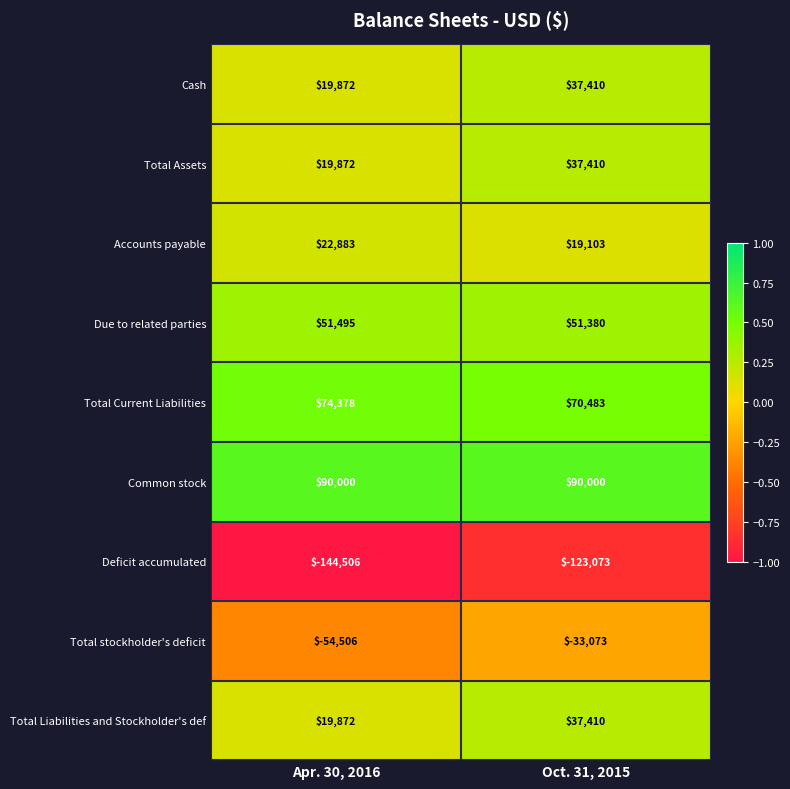

The value of Cash at Apr. 30, 2016 is 8300. True or false?

False